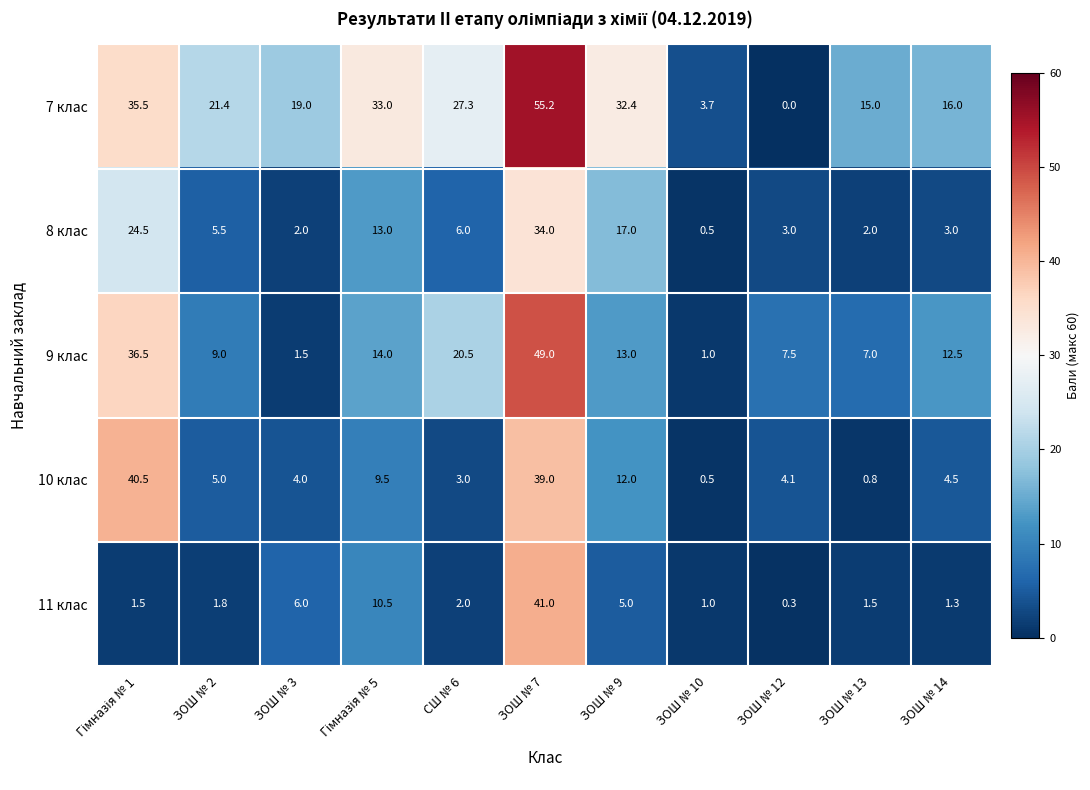

The 11 клас series shows 2.4 at ЗОШ № 9. True or false?

False